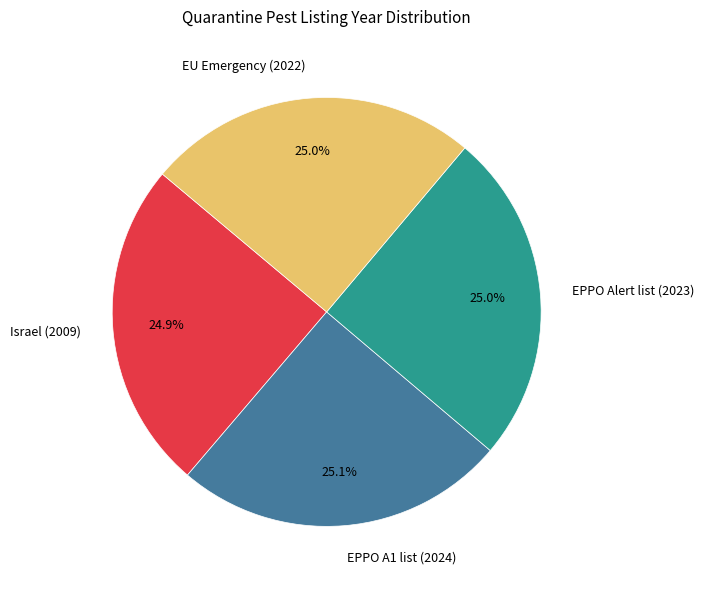

How many segments does this pie chart have?

4